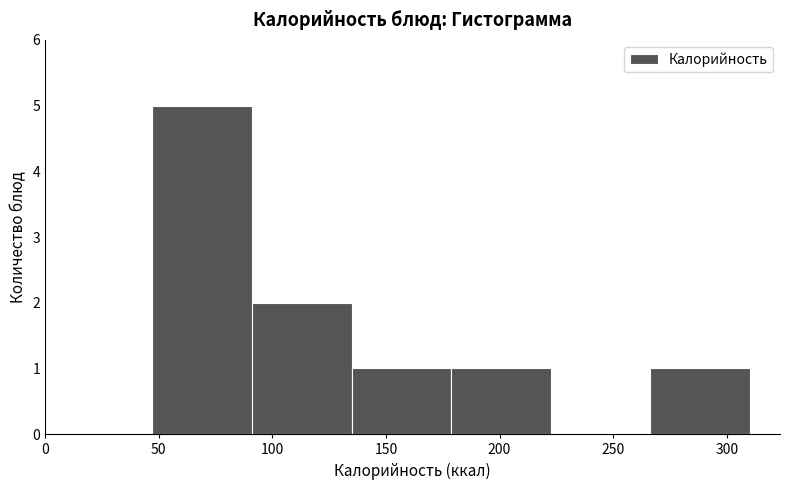

Reading left to right, transcribe this chart: for each bar, give the range it covers on the x-axis and its height. Neither the bar edges nor the heights are printed on the chart, so give them approximately, as read against the axes.

45 to 90: 5
90 to 135: 2
135 to 180: 1
180 to 225: 1
225 to 265: 0
265 to 310: 1